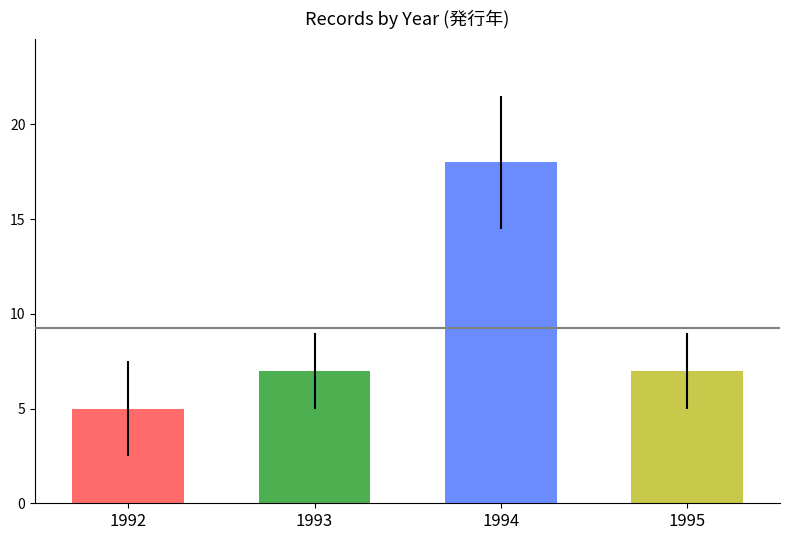

How many values in the count series exceed 14?

1